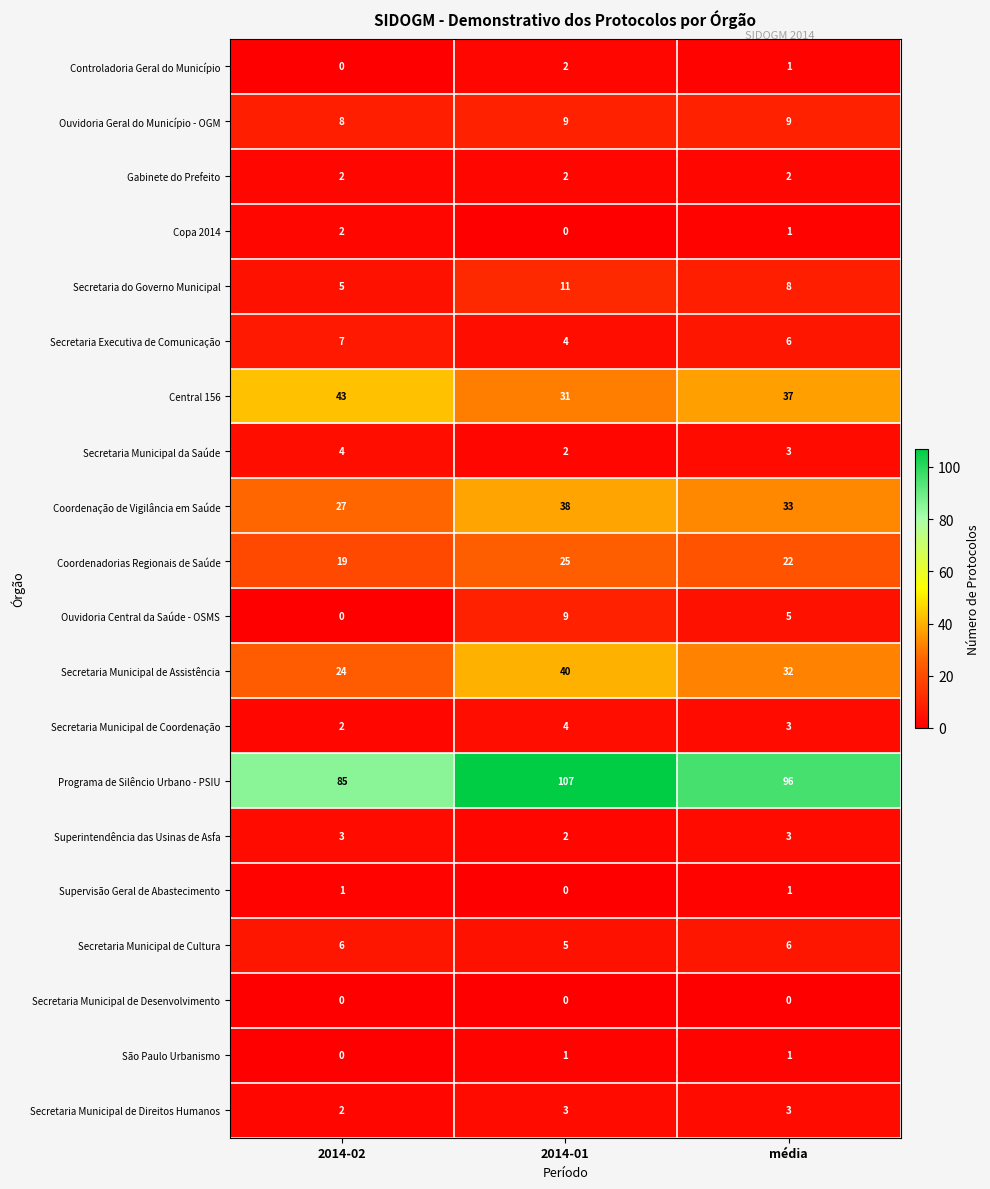

Between 2014-01 and média, which series saw the biggest shift?

Programa de Silêncio Urbano - PSIU